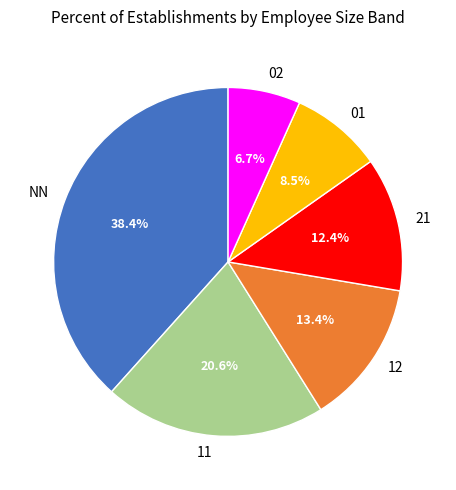

Approximately how many times larger is the value at 12 compared to NN?

0.3